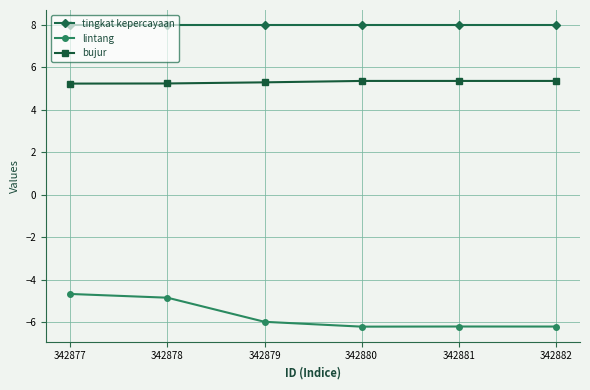

What is the average value of the bujur series?

5.3